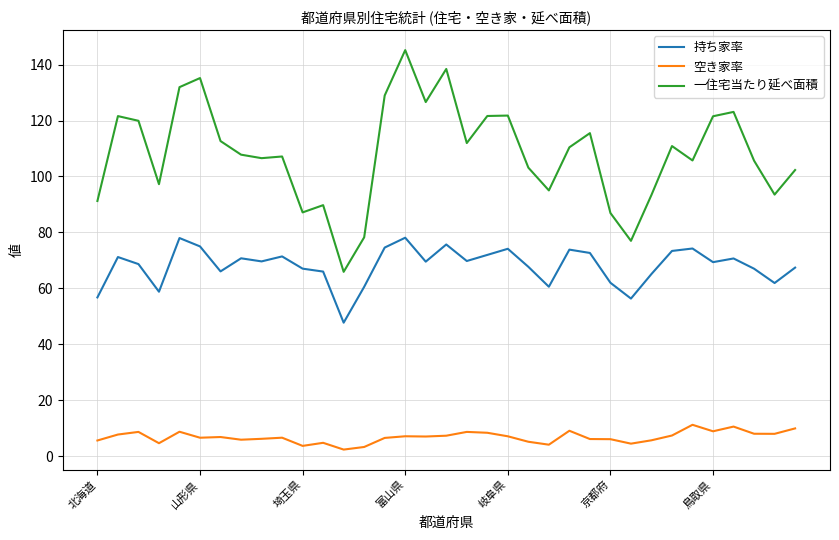

List the series in order of their overall mean, highest first.

一住宅当たり延べ面積, 持ち家率, 空き家率